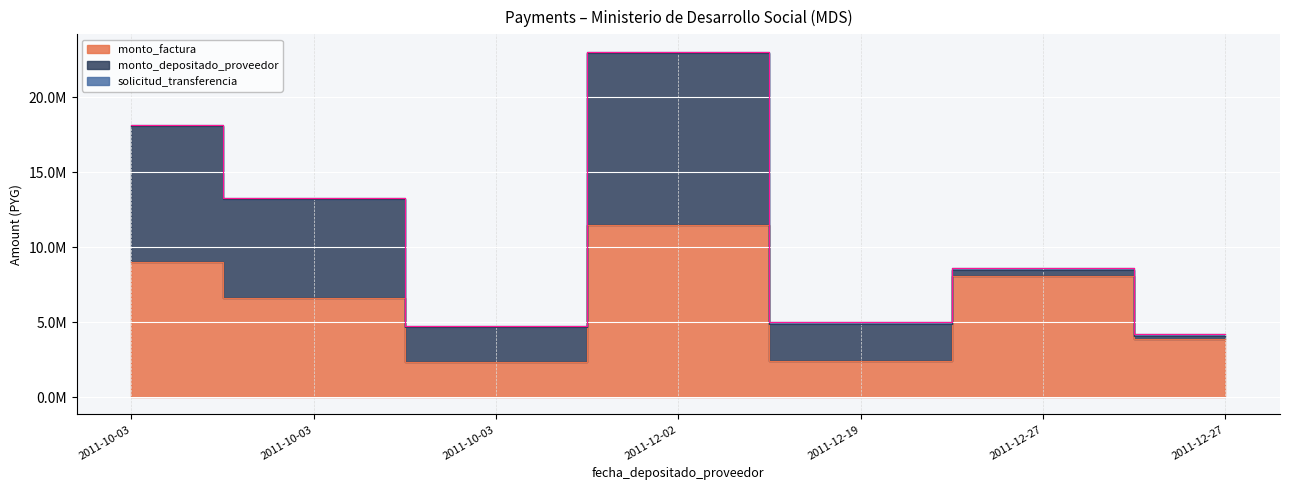

Reading right to left, what are all the values shown in this chart?

monto_factura: 2011-12-27=3895427	2011-12-27=8096524	2011-12-19=2436309	2011-12-02=11465950	2011-10-03=2339447	2011-10-03=6594719	2011-10-03=9033882
monto_depositado_proveedor: 2011-12-27=177065	2011-12-27=367341	2011-12-19=2436309	2011-12-02=11465950	2011-10-03=2339447	2011-10-03=6594719	2011-10-03=9033882
solicitud_transferencia: 2011-12-27=123821	2011-12-27=123821	2011-12-19=115323	2011-12-02=107556	2011-10-03=80053	2011-10-03=80053	2011-10-03=80053